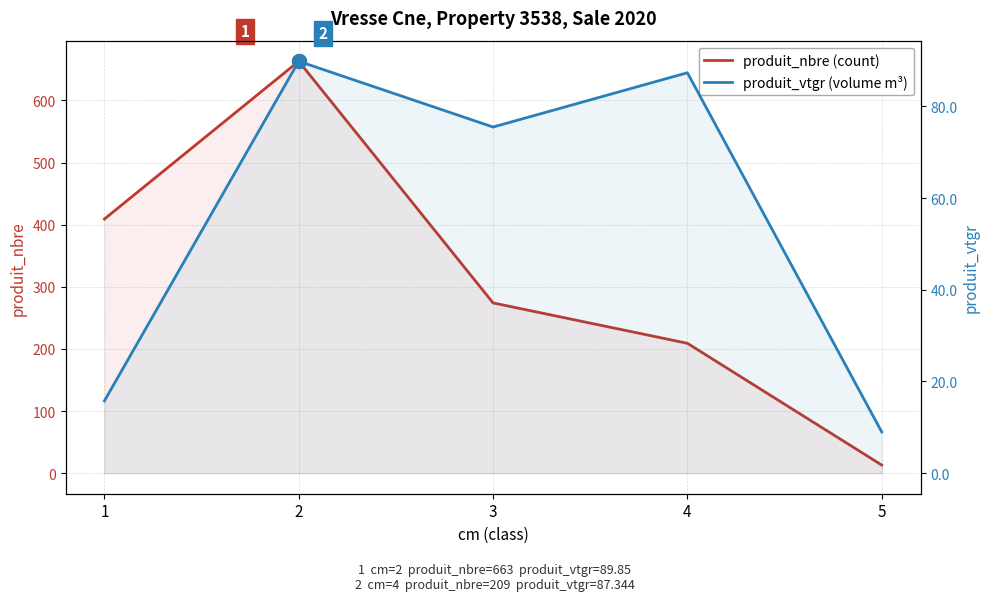

What is the difference between the maximum and minimum values in the produit_vtgr (volume m³) series?

80.9